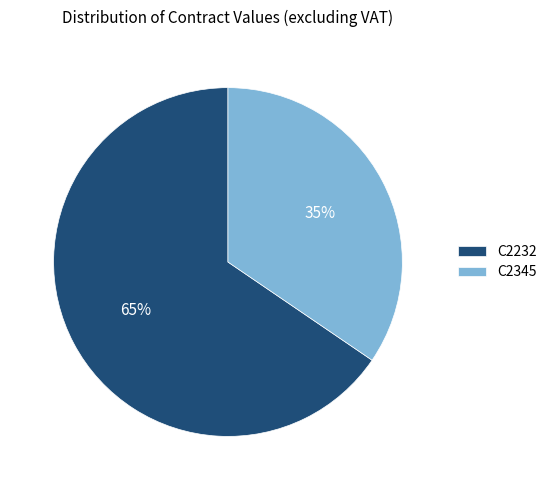

Rank the categories by value from highest to lowest.

C2232, C2345